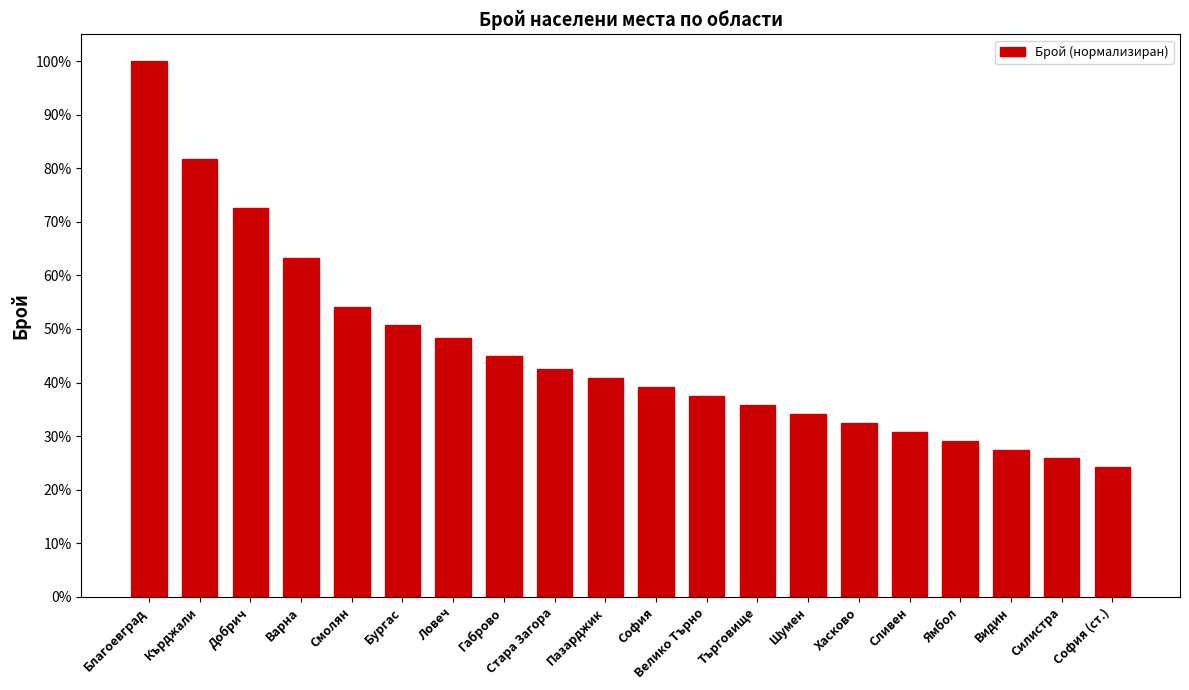

Which category has the highest value across all series?

Благоевград